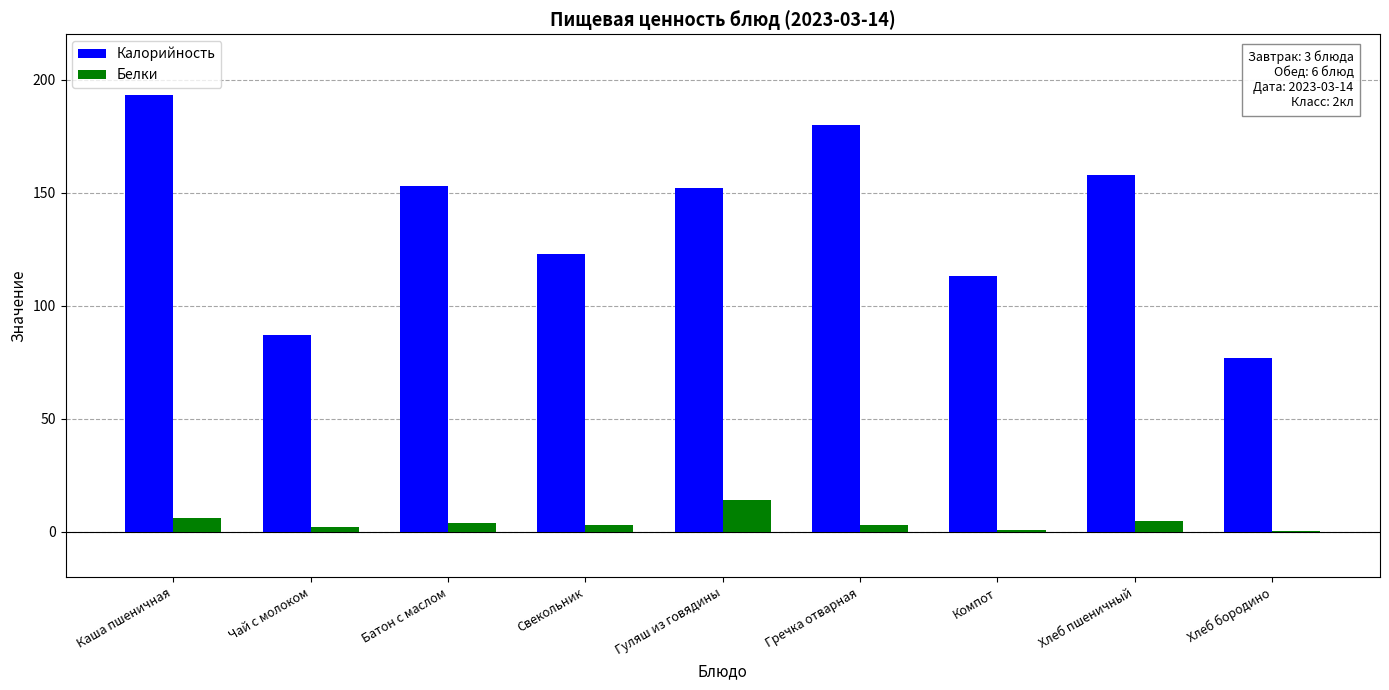

Which category has the highest value in the Белки series?

Гуляш из говядины